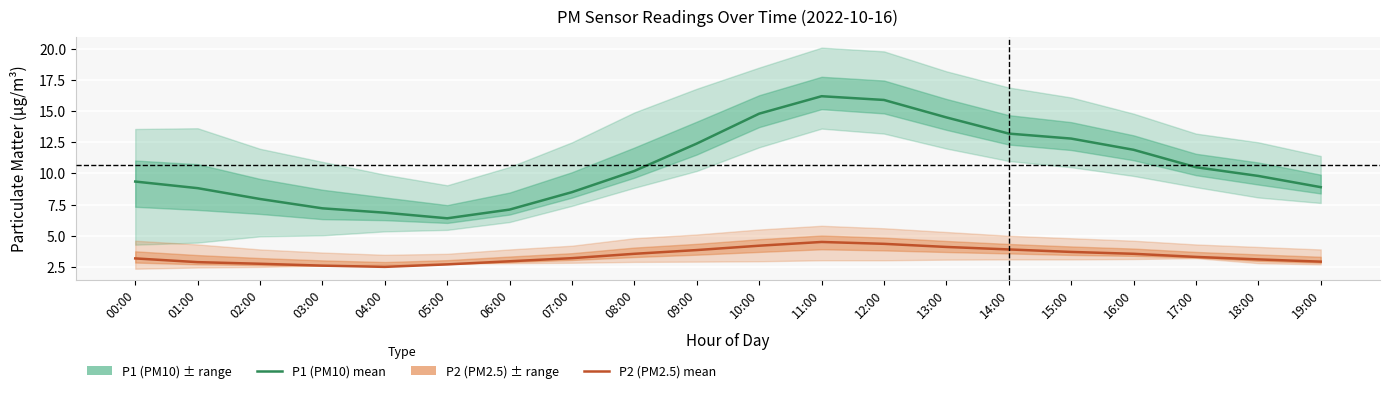

Which category has the lowest value in the P1 (PM10) series?

05:00